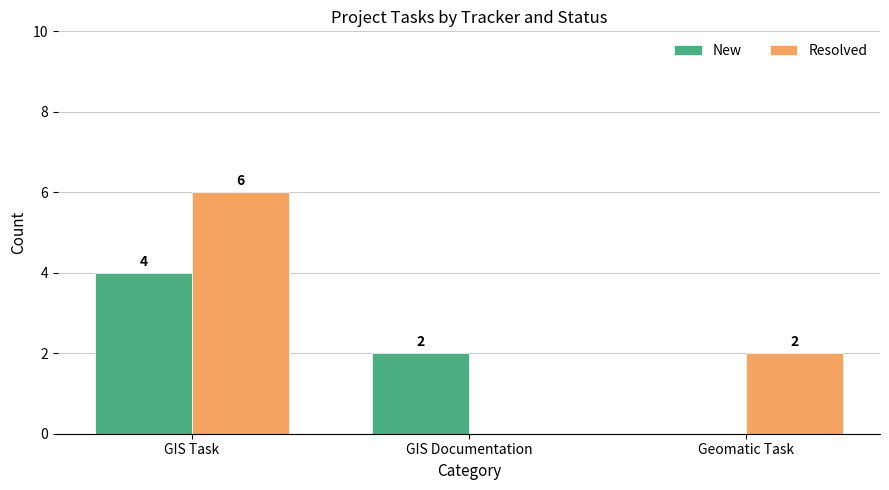

The value of New at Geomatic Task is -3. True or false?

False